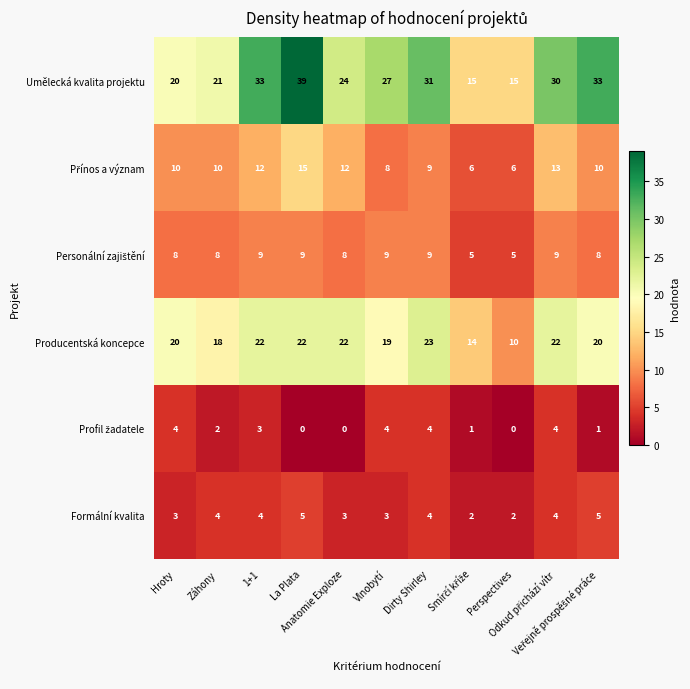

Which series has the widest spread of values?

Umělecká kvalita projektu